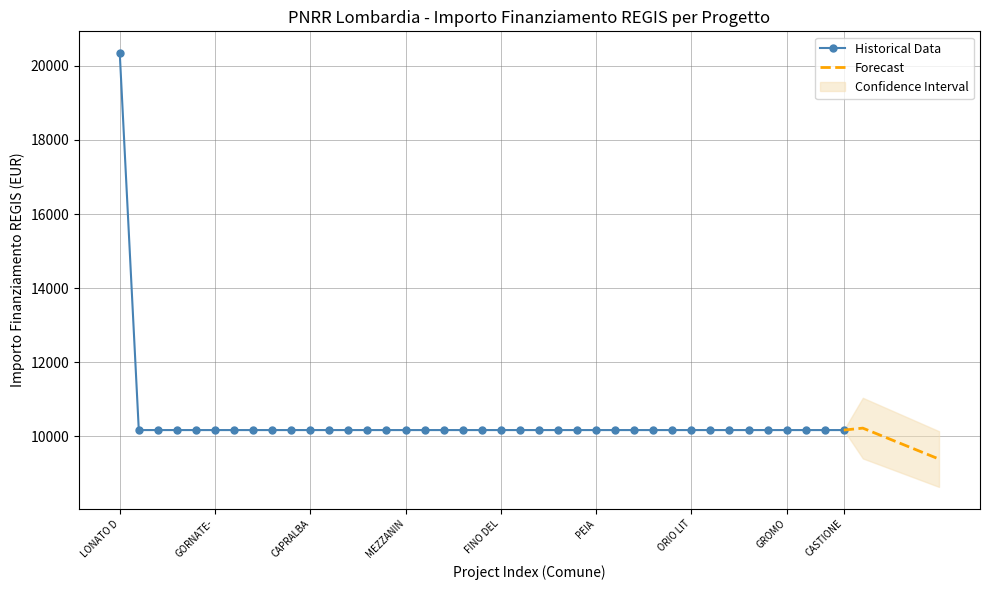

What is the maximum value for Historical Data?

20344